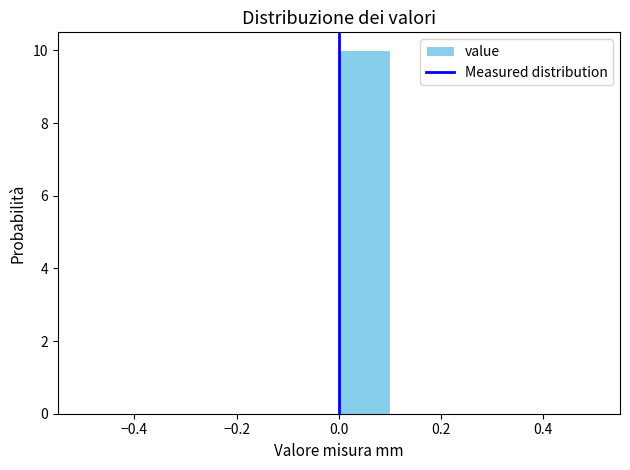

Over which range of the x-axis is the bar tallest?

0.0 to 0.1